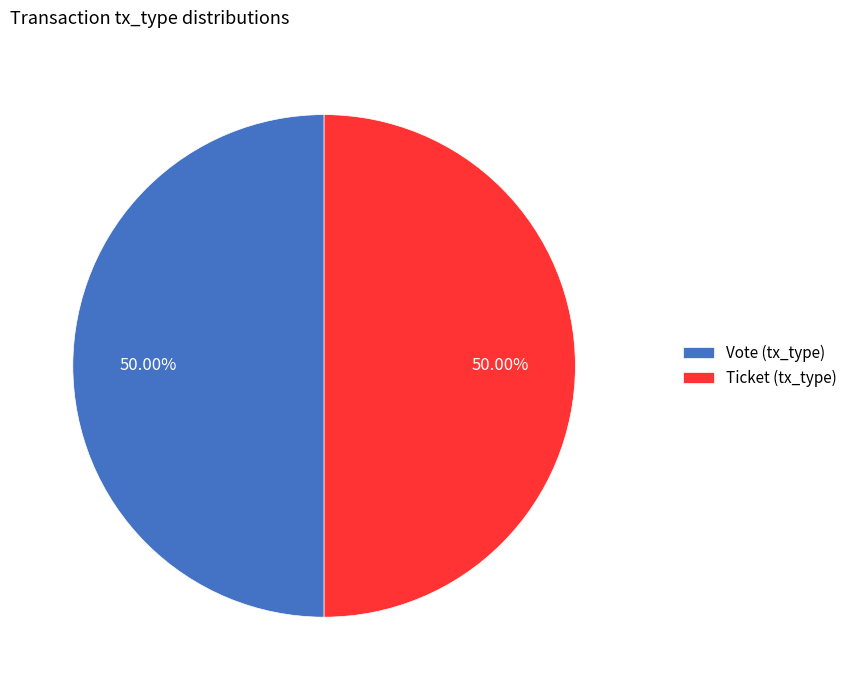

Count the number of slices in the pie.

2